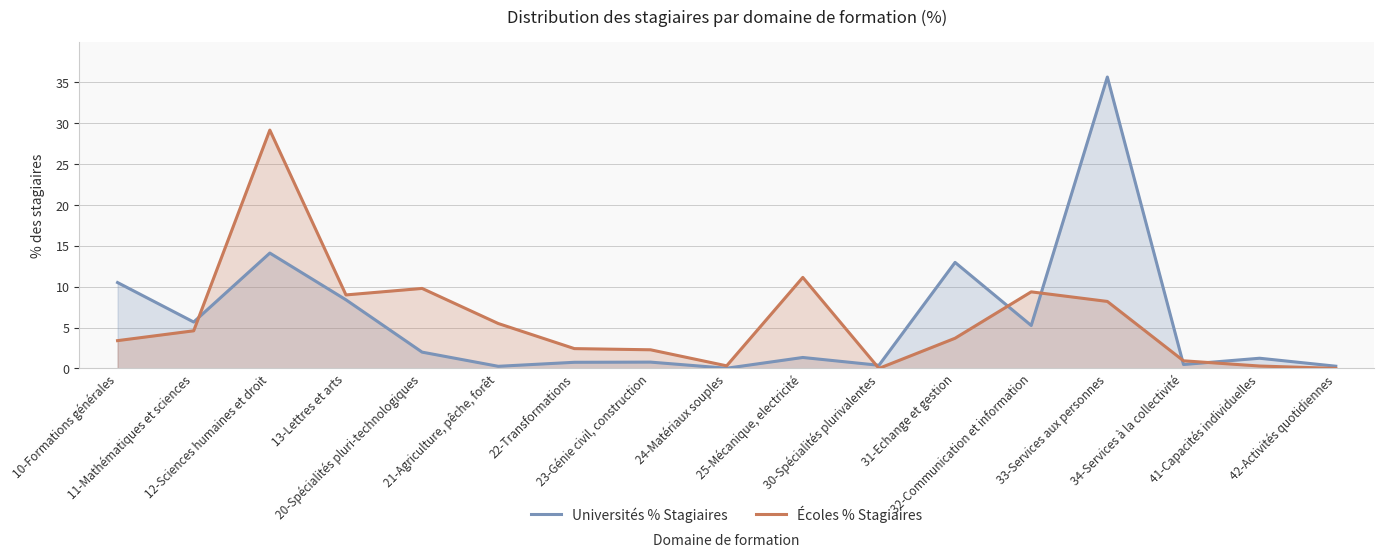

Which category has the lowest value in the Universités % Stagiaires series?

24-Matériaux souples